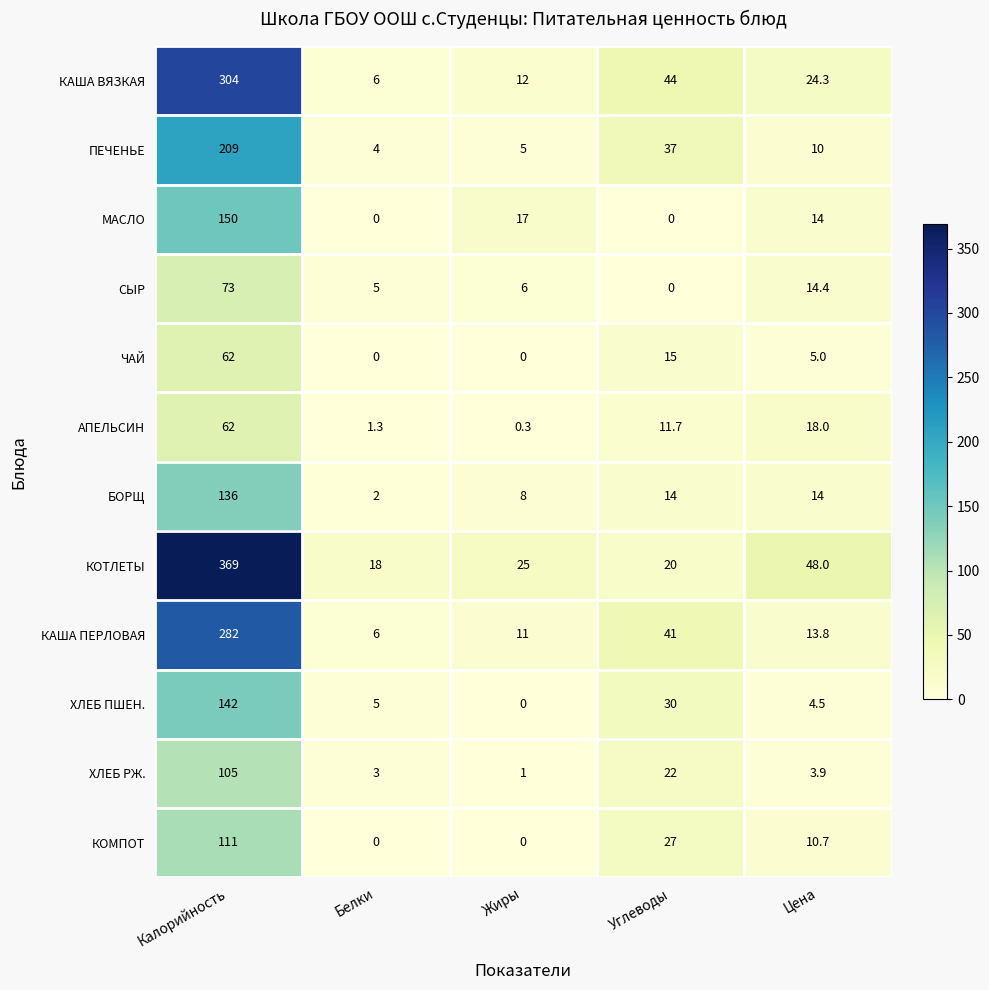

What is the sum of all СЫР values?

98.4